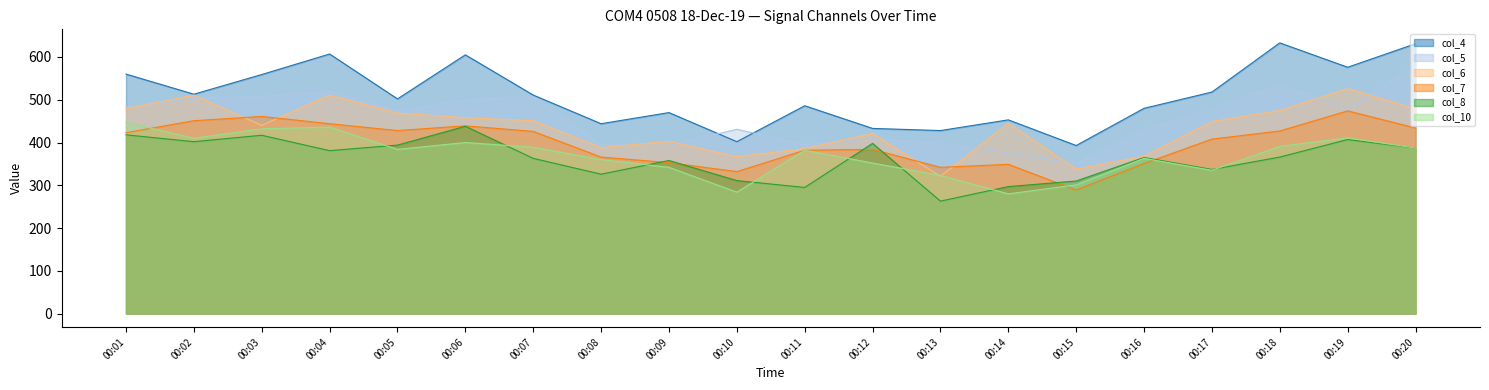

At how many categories does at least one series exceed 365?

20